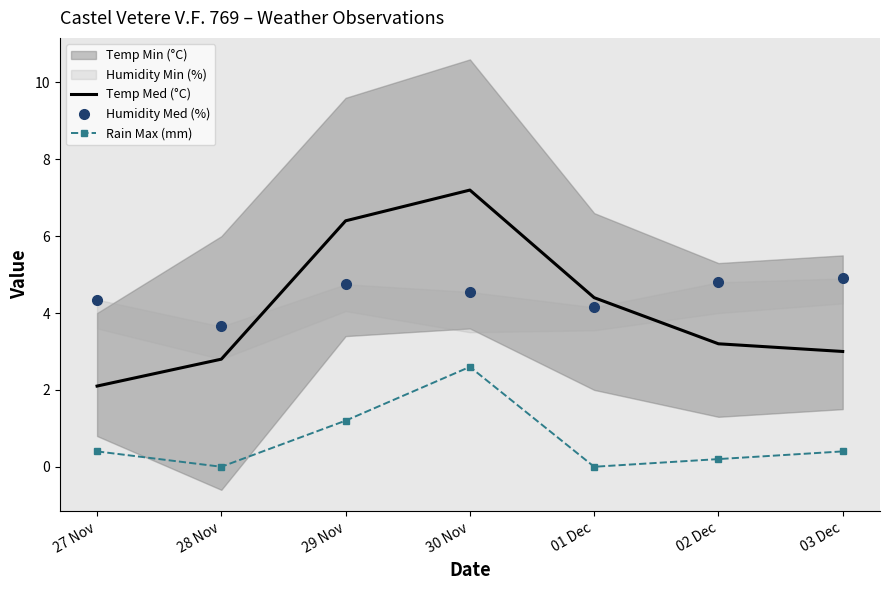

True or false: Rain Max (mm) has a value of 1.2 at 29 Nov.

True